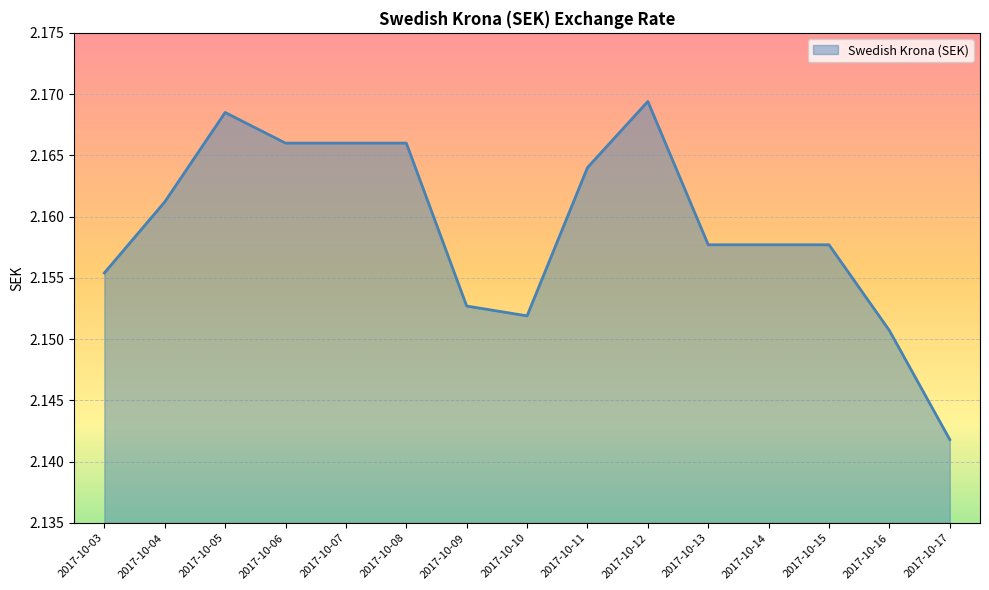

True or false: the data shows 2.9 at 2017-10-07.

False